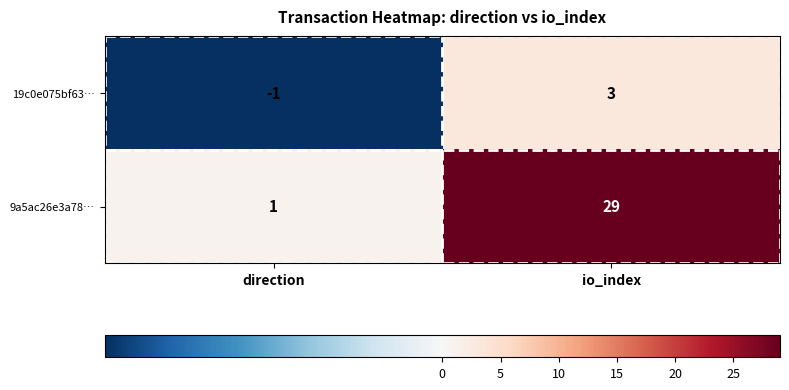

Is it true that 9a5ac26e3a78… equals 29 at io_index?

True